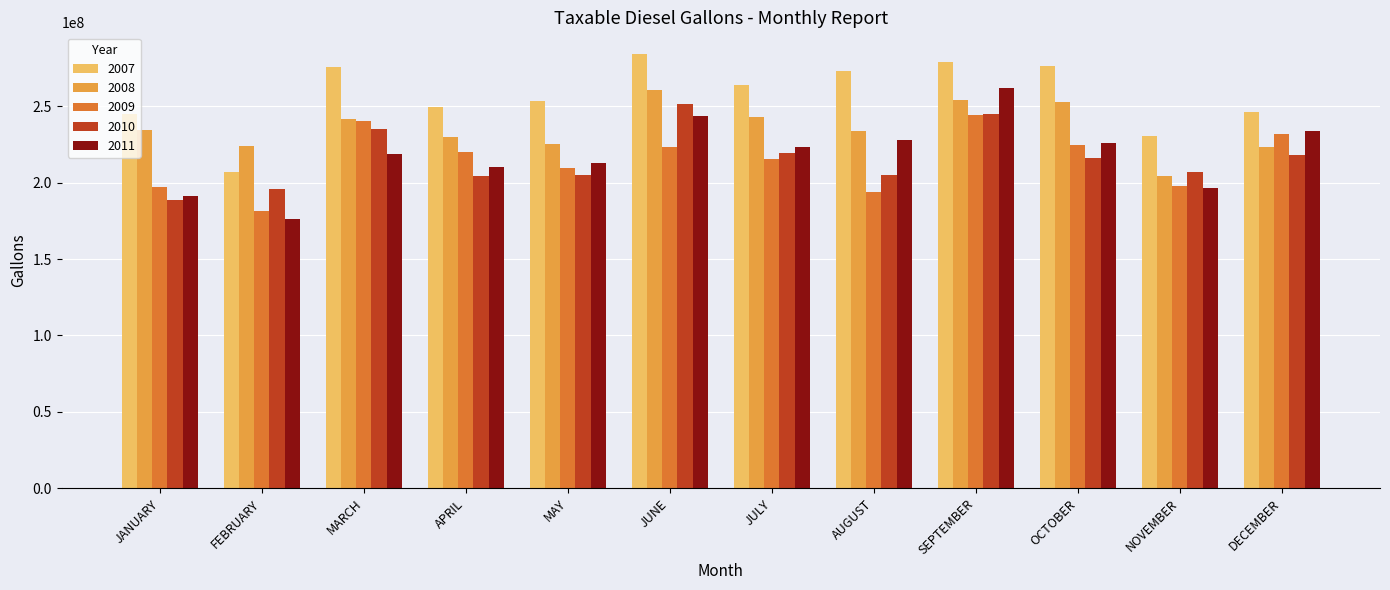

How many distinct data groups are displayed?

5